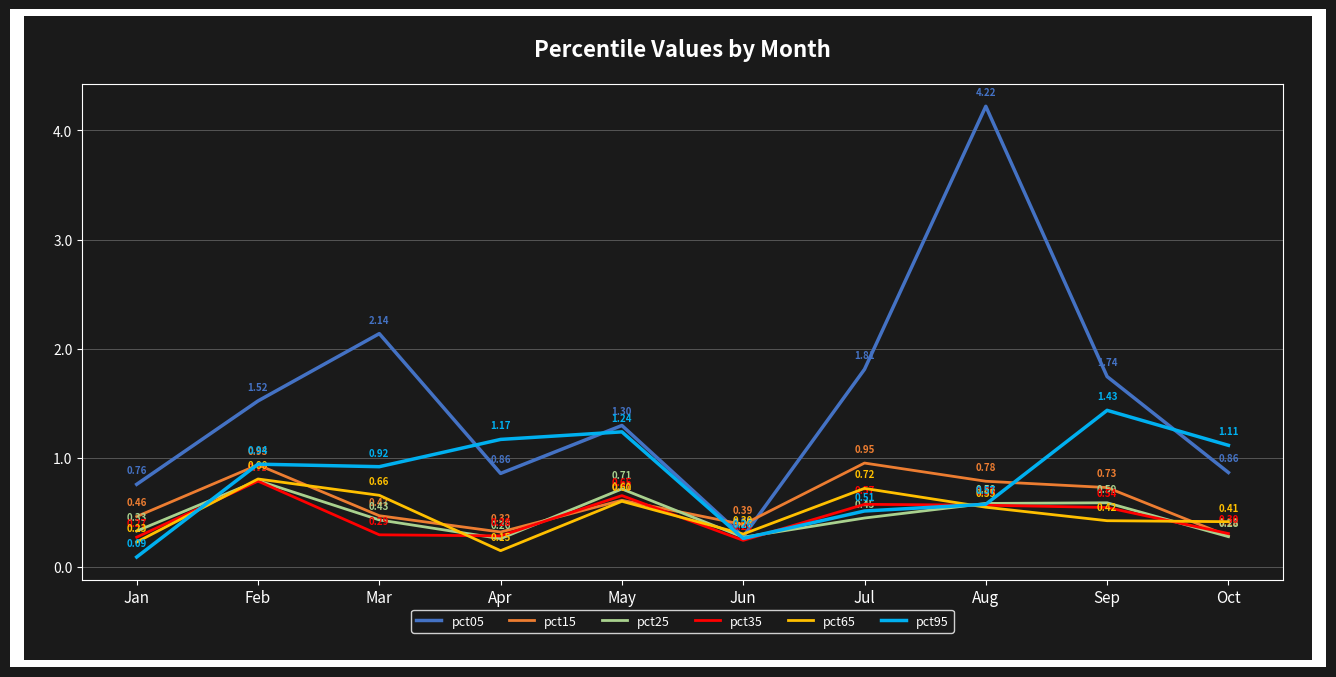

Rank the series at Mar from lowest to highest value.

pct35, pct25, pct15, pct65, pct95, pct05